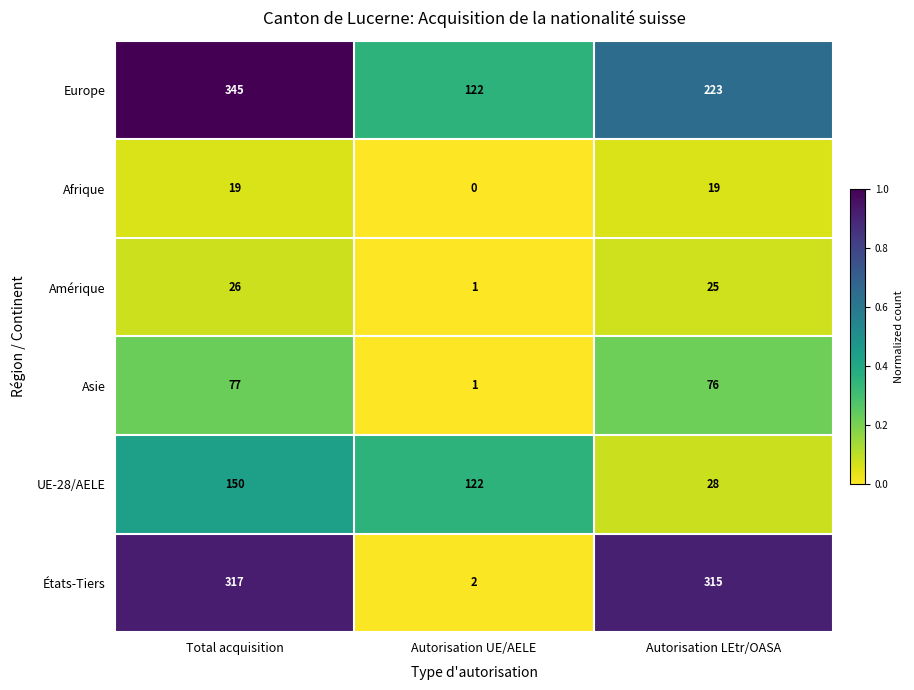

What is the difference between the maximum and minimum values in the Europe series?

223